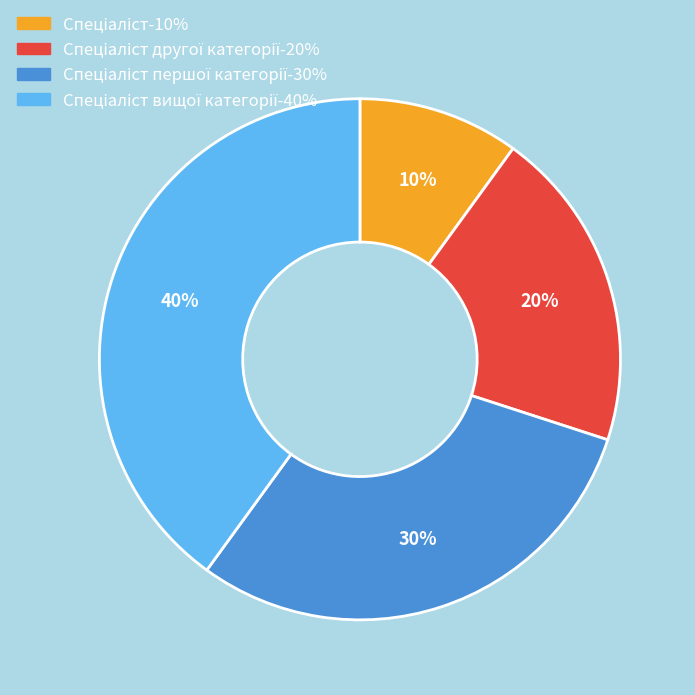

To the nearest percent, what is the difference between the largest and smallest slice percentages?

30%